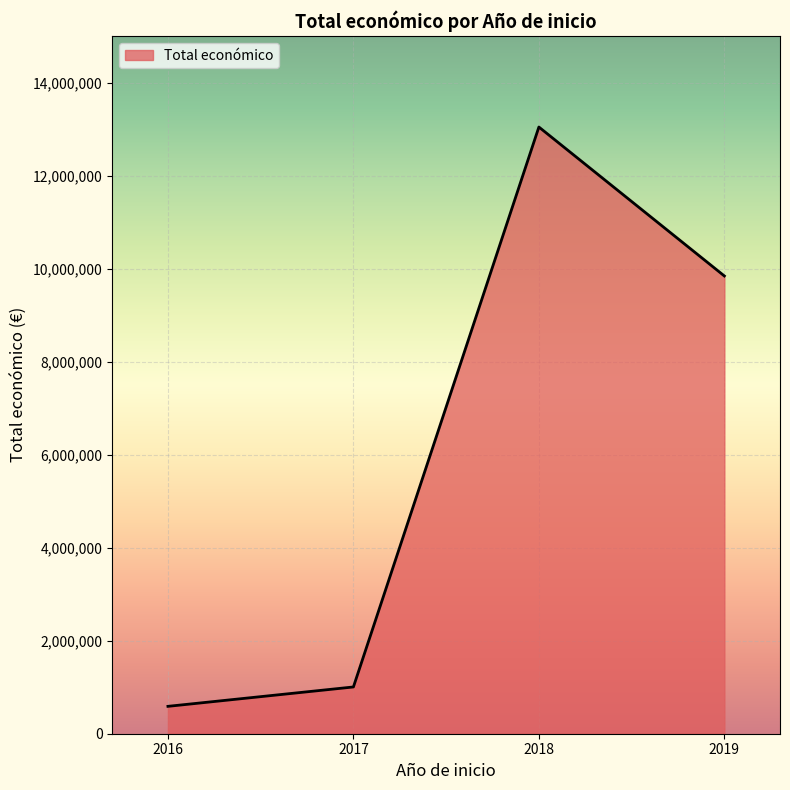

What is the sum of all values?

24494996